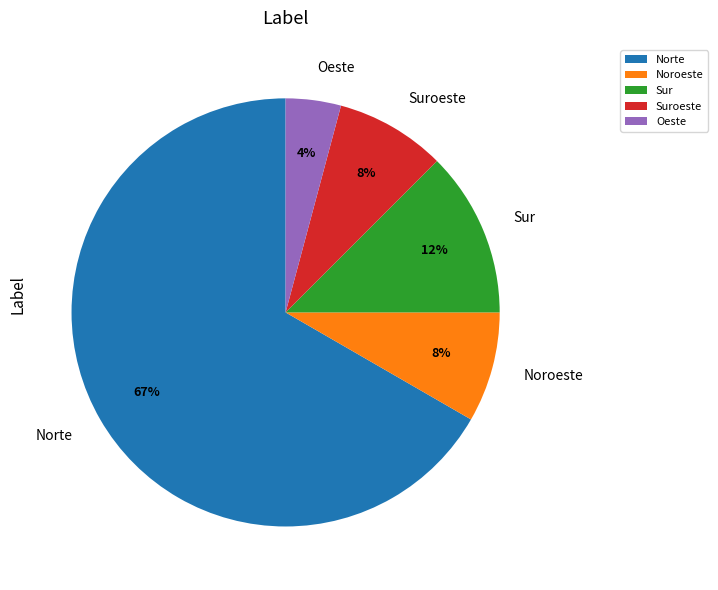

What percentage is the Suroeste slice, to the nearest percent?

8%